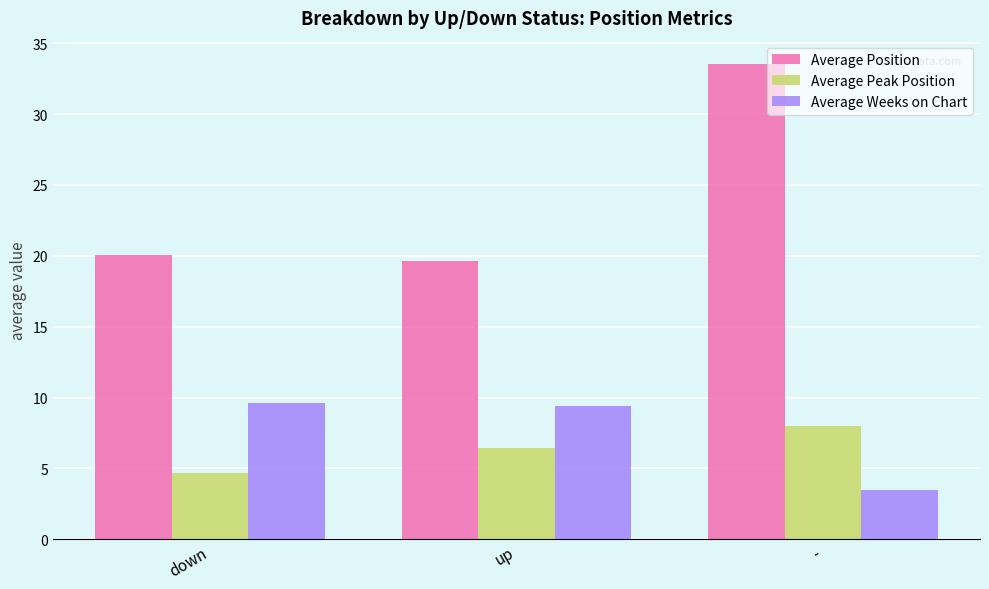

What is the label of the 3rd bar from the left?

-